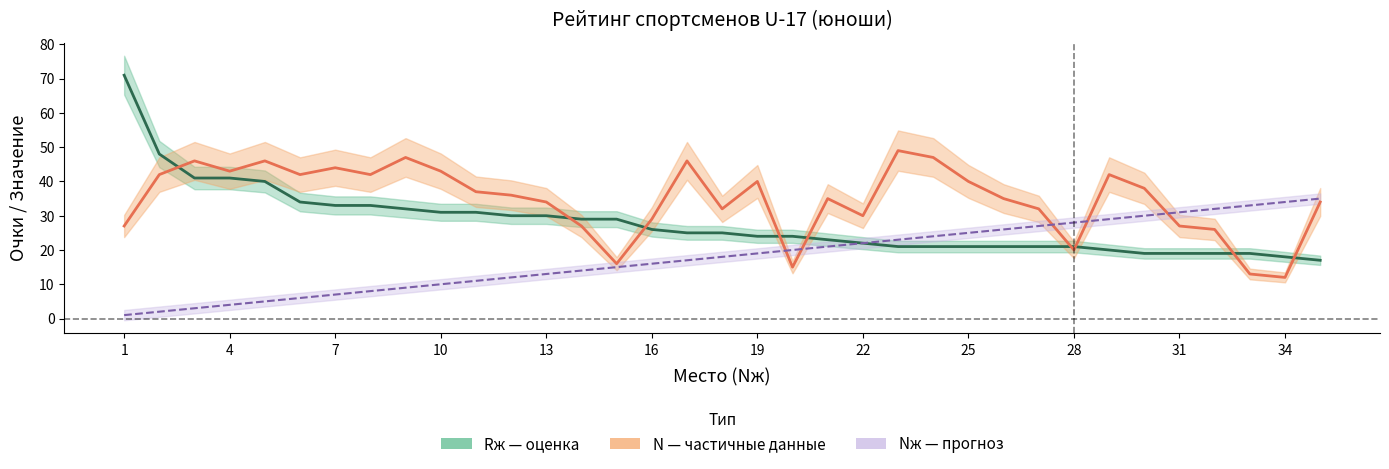

How many values in the N средн. series are below 36?

17